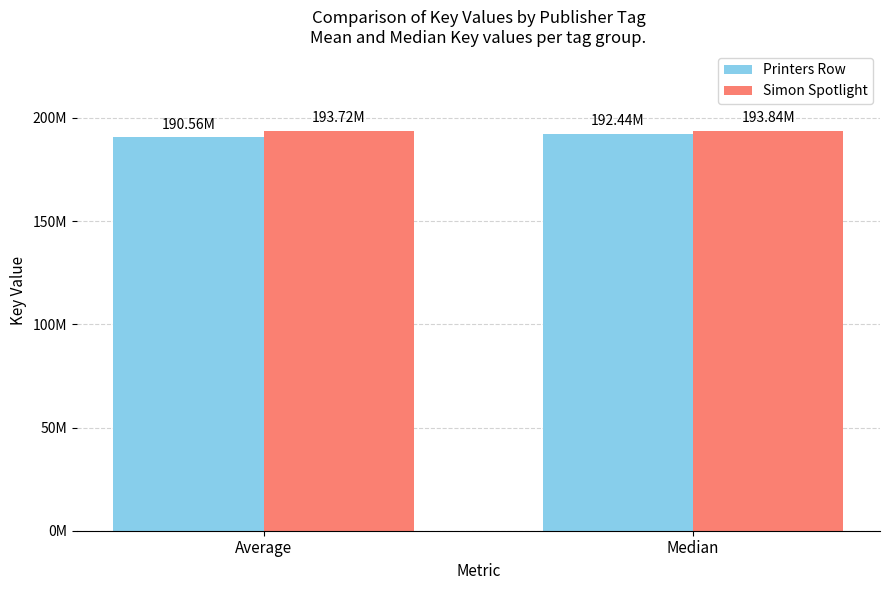

Reading left to right, transcribe all the data shown in this chart.

Printers Row: Average=190564293	Median=192437706
Simon Spotlight: Average=193717536	Median=193838067